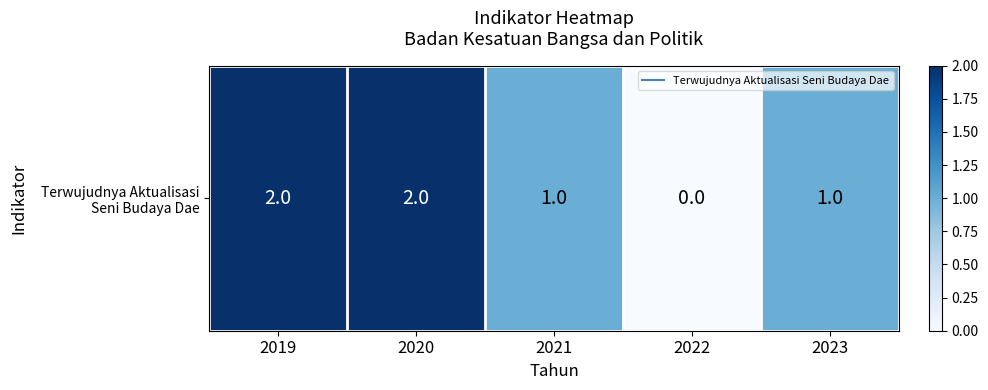

Reading left to right, what are all the values shown in this chart?

2	2	1	0	1